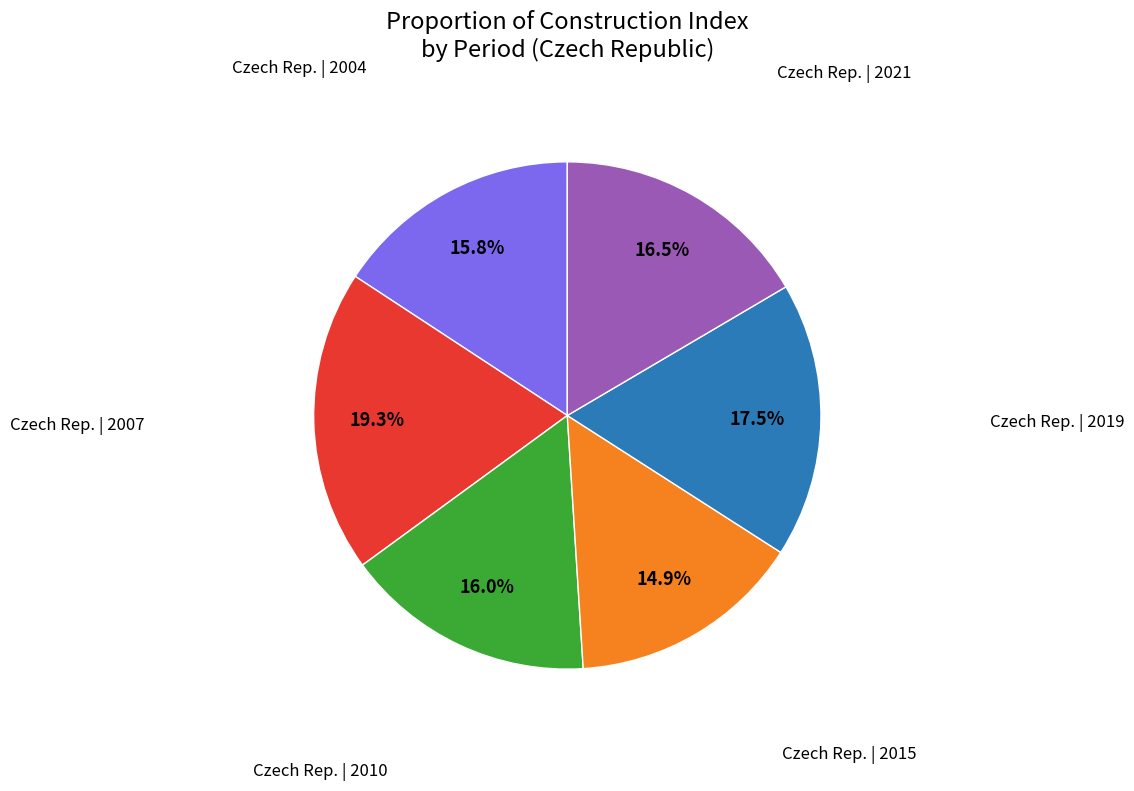

Is there any slice that represents more than half of the pie?

No